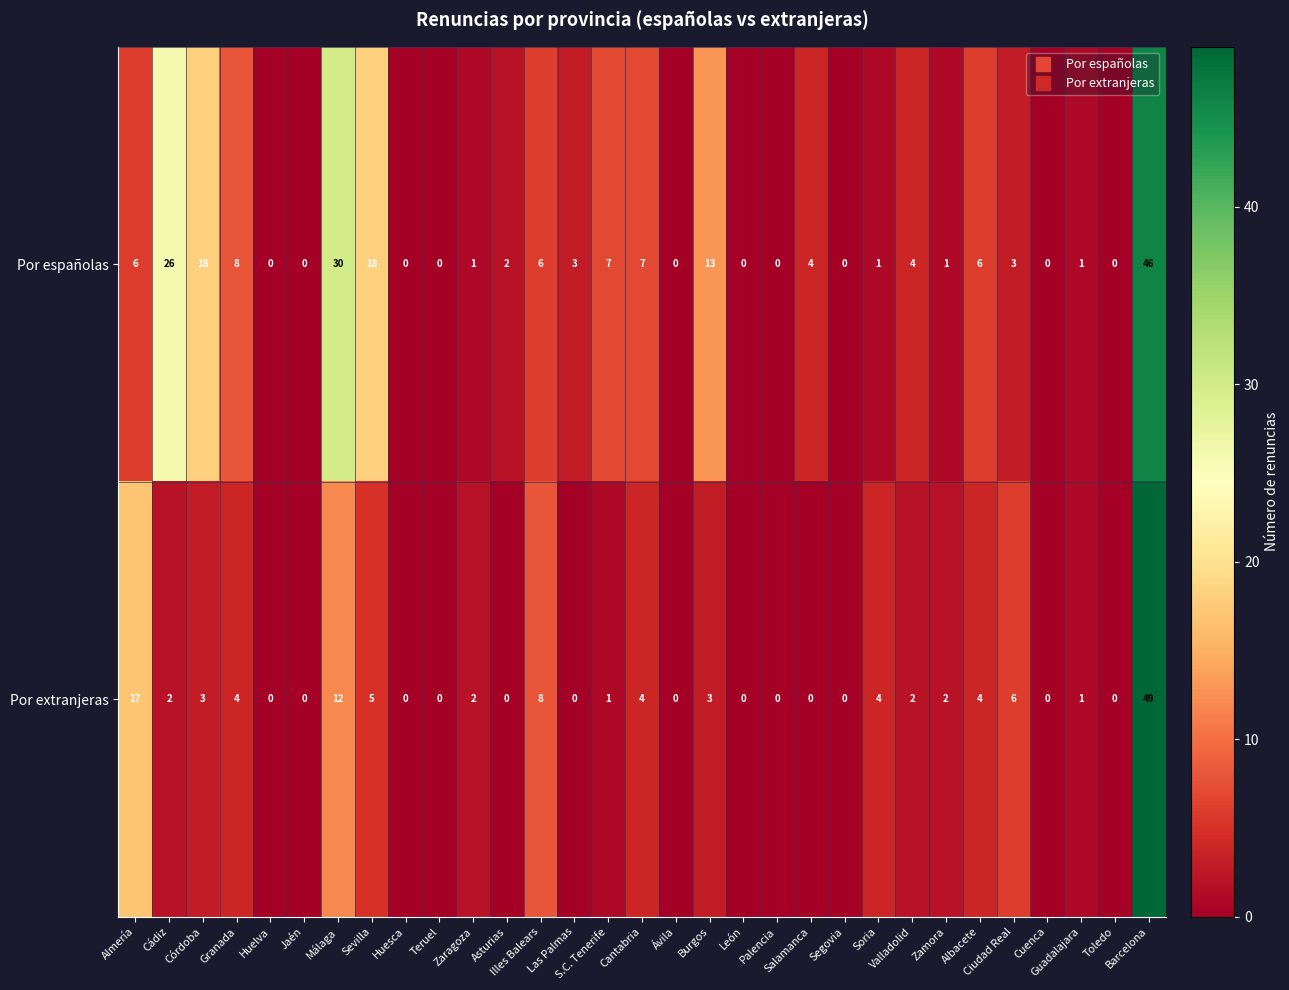

At how many categories does at least one series exceed 9?

7